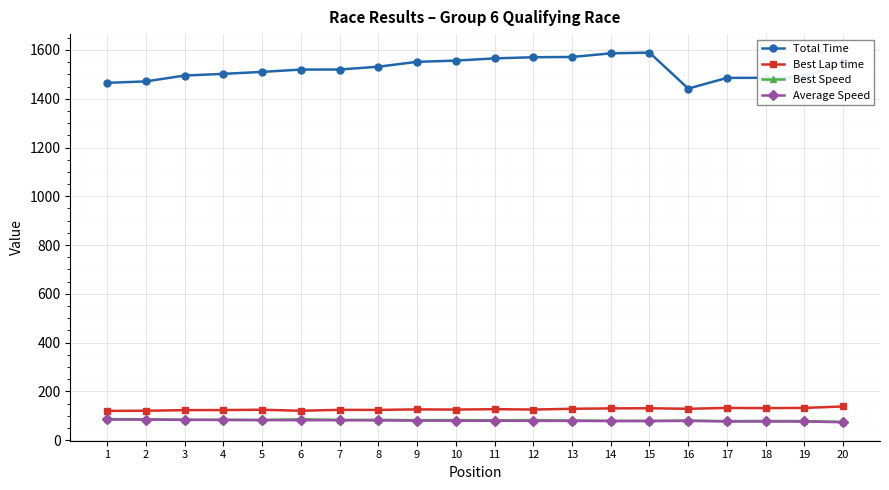

What are all the series names shown in the legend?

Total Time, Best Lap time, Best Speed, Average Speed